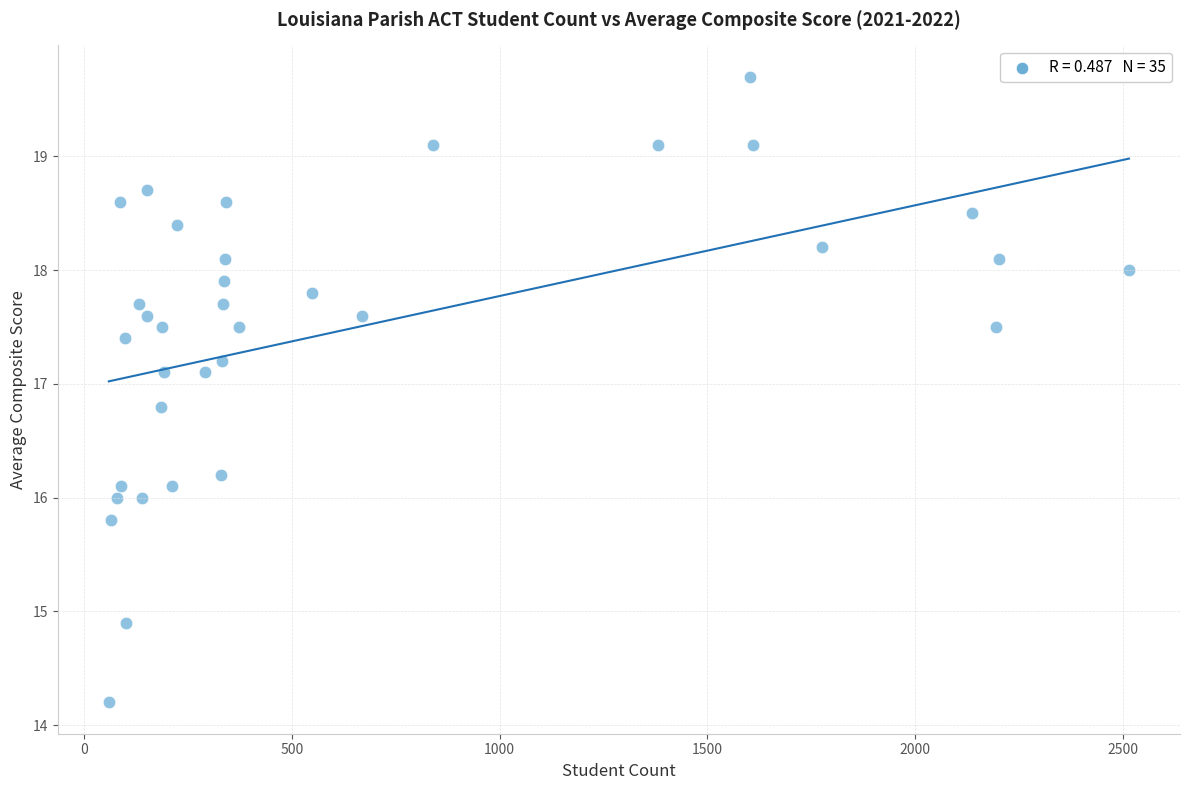

What is the range of X values (max minus min)?

2456.0